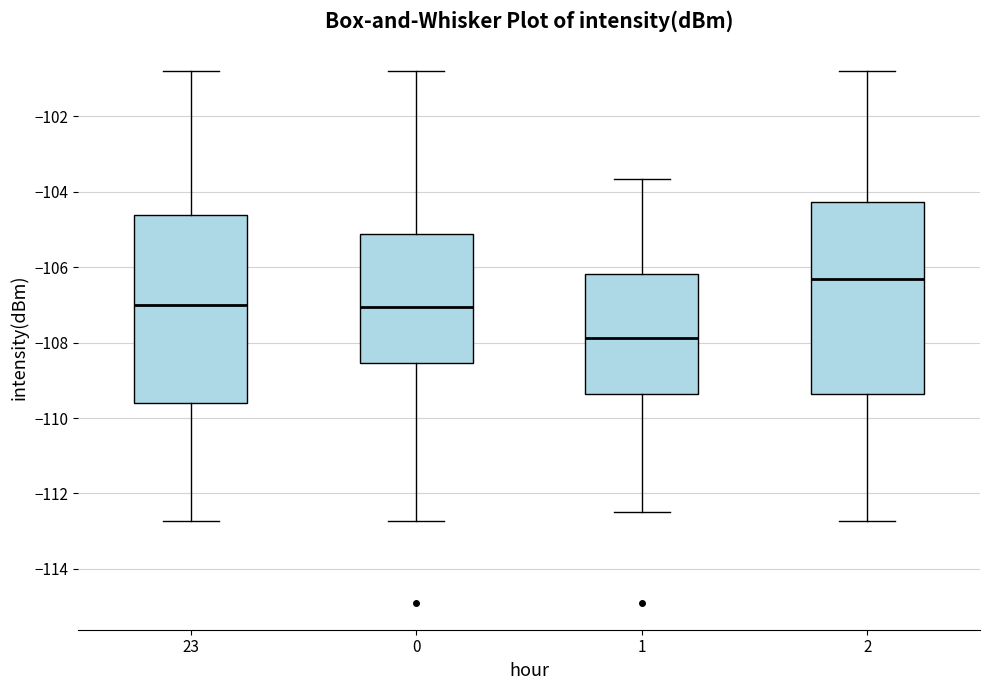

Which box has the lowest median line?

1